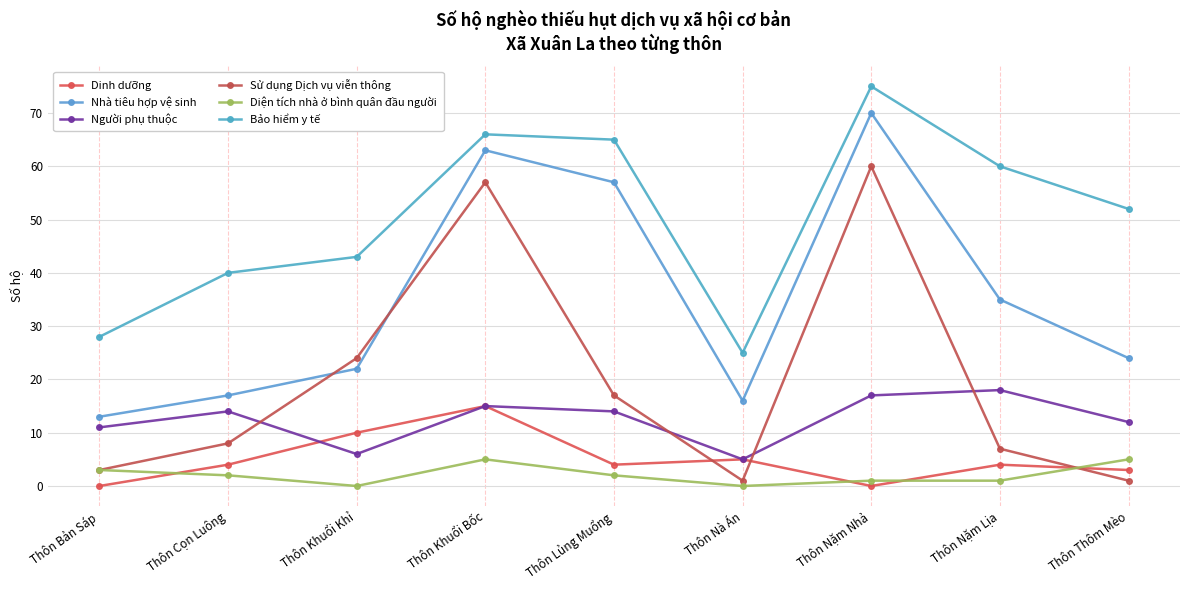

What is the label of the 3rd point from the left?

Thôn Khuổi Khỉ